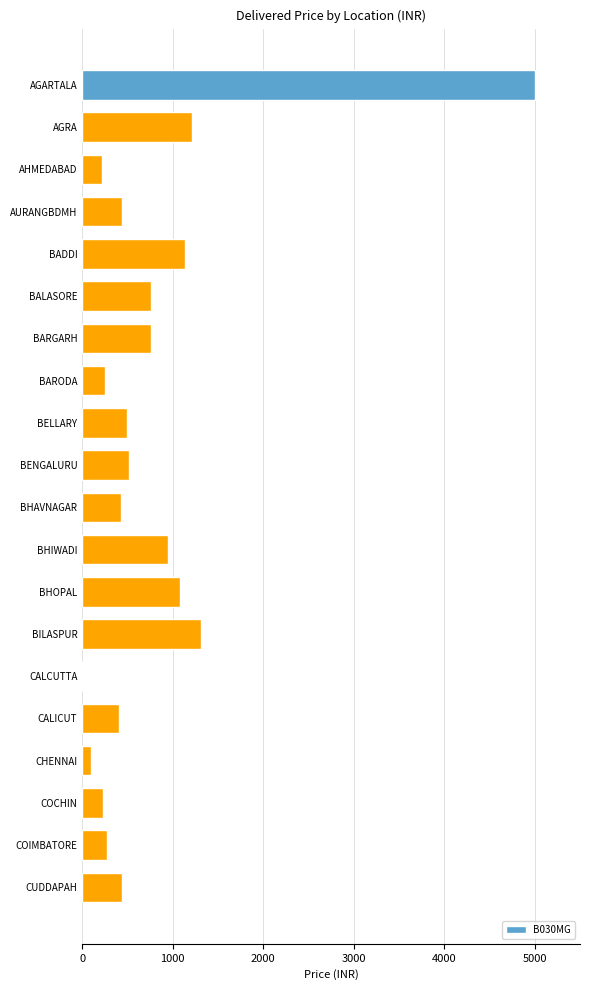

What is the change in value from BELLARY to BADDI?

+635.9